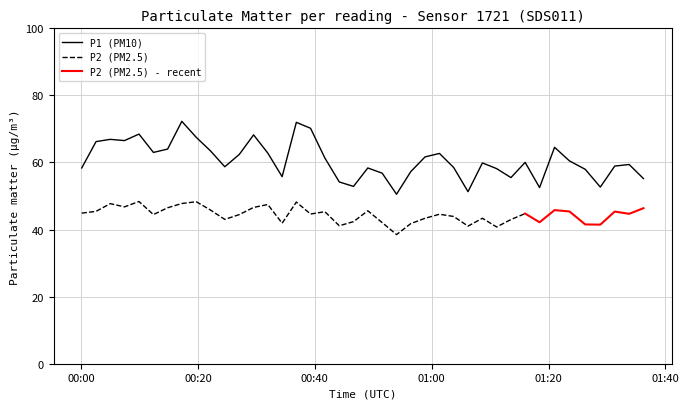

What is the maximum value for P1 (PM10)?

72.3